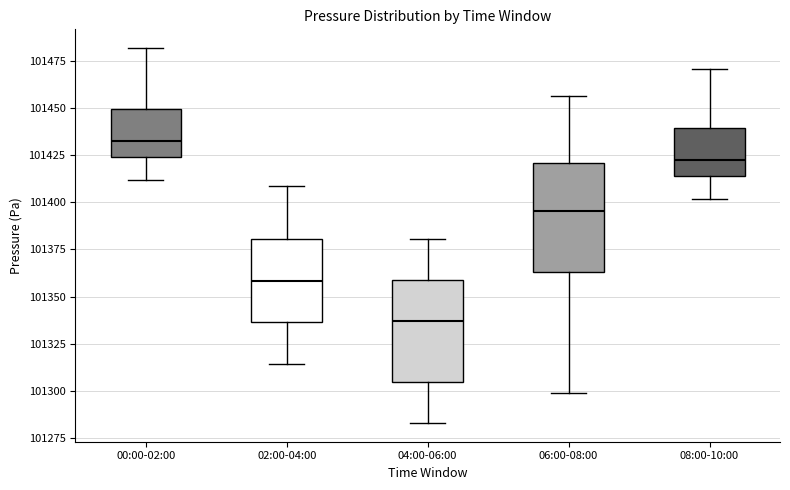

Which box's median line is the lowest?

04:00-06:00